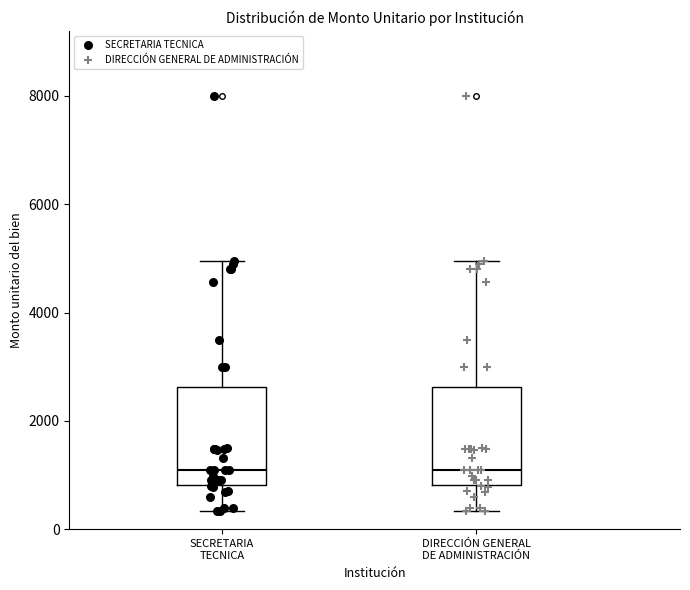

Reading left to right, transcribe this box plot: for each box, give where its median line is, the range the box spans, and where its two whiskers end, as read against the y-axis. The values are not printed on the chart, so give them approximately, as read against the axis.

SECRETARIA TECNICA: median 1200, box 800 to 2600, whiskers 400 to 5000
DIRECCIÓN GENERAL DE ADMINISTRACIÓN: median 1200, box 800 to 2600, whiskers 400 to 5000